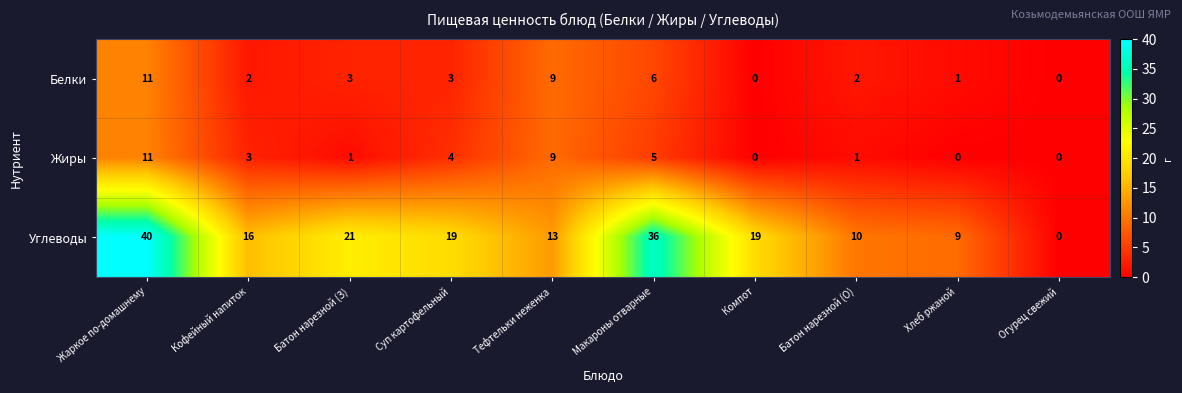

Which series has the largest range (max minus min)?

Углеводы